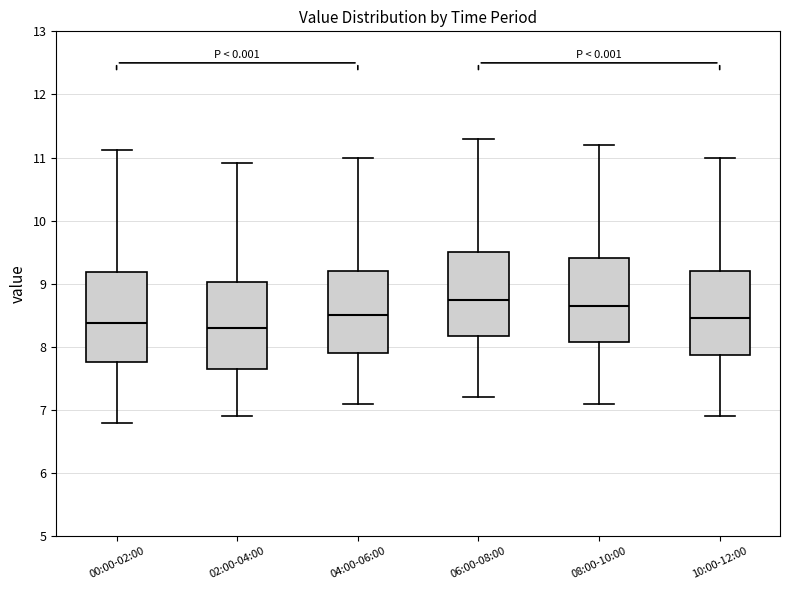

Reading left to right, transcribe this box plot: for each box, give where its median line is, the range the box spans, and where its two whiskers end, as read against the y-axis. The values are not printed on the chart, so give them approximately, as read against the axis.

00:00-02:00: median 8.4, box 7.8 to 9.2, whiskers 6.8 to 11.1
02:00-04:00: median 8.3, box 7.7 to 9.0, whiskers 6.9 to 10.9
04:00-06:00: median 8.5, box 7.9 to 9.2, whiskers 7.1 to 11.0
06:00-08:00: median 8.8, box 8.2 to 9.5, whiskers 7.2 to 11.3
08:00-10:00: median 8.7, box 8.1 to 9.4, whiskers 7.1 to 11.2
10:00-12:00: median 8.5, box 7.9 to 9.2, whiskers 6.9 to 11.0